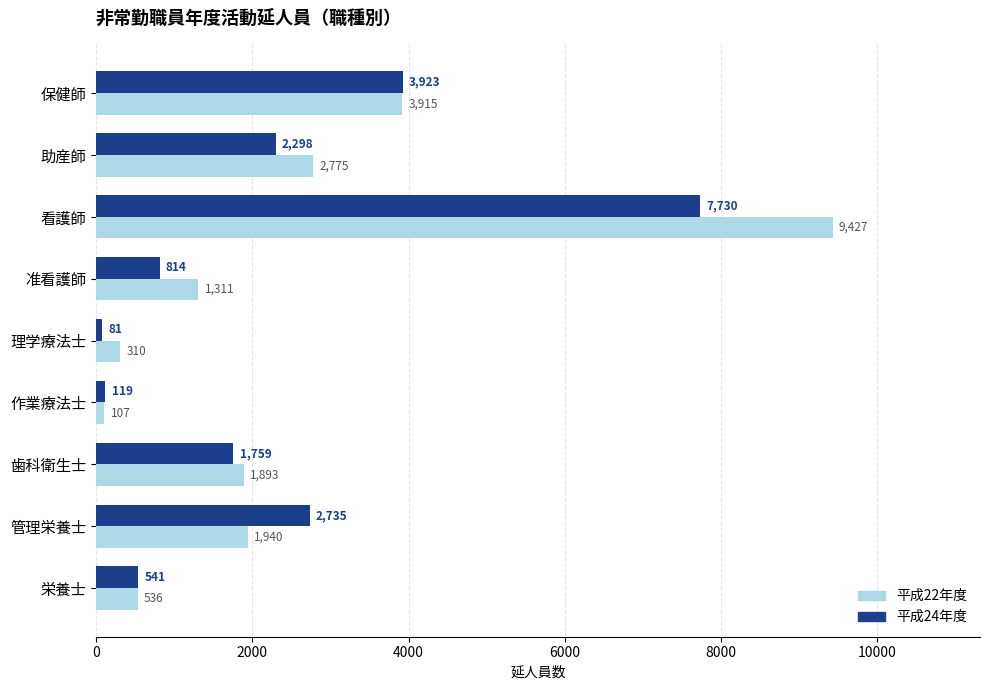

What is the highest value of the 平成22年度 series?

9427